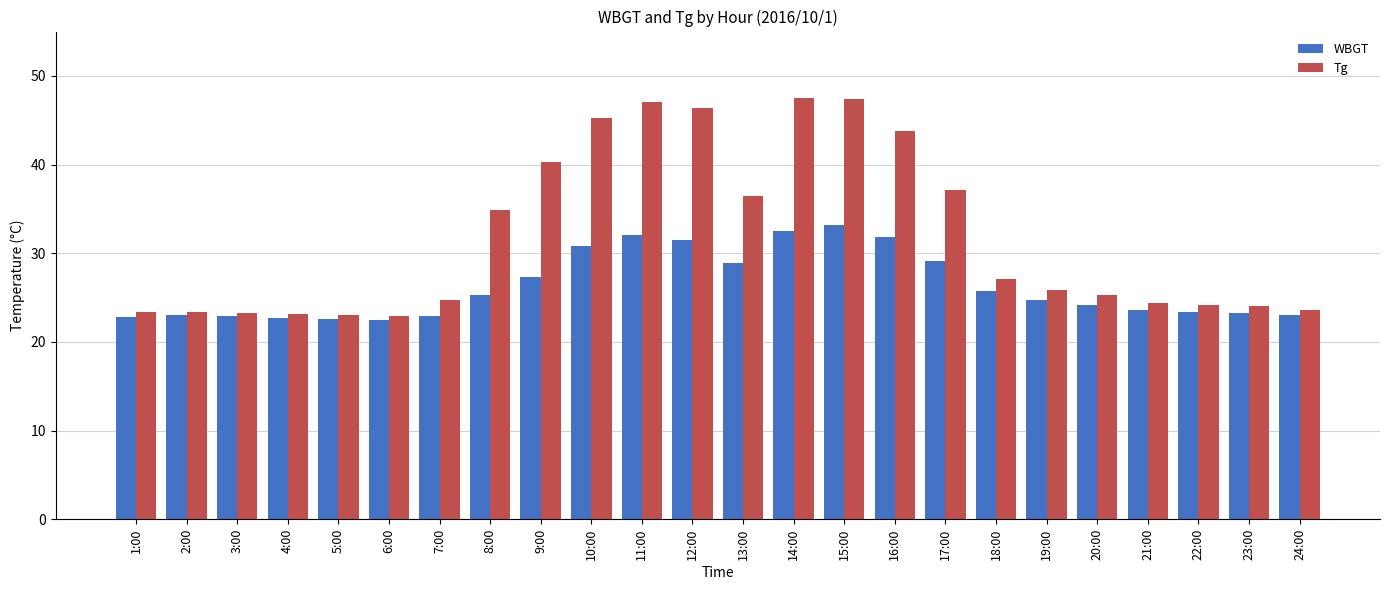

Is the value of WBGT at 11:00 greater than the value of Tg at 3:00?

Yes